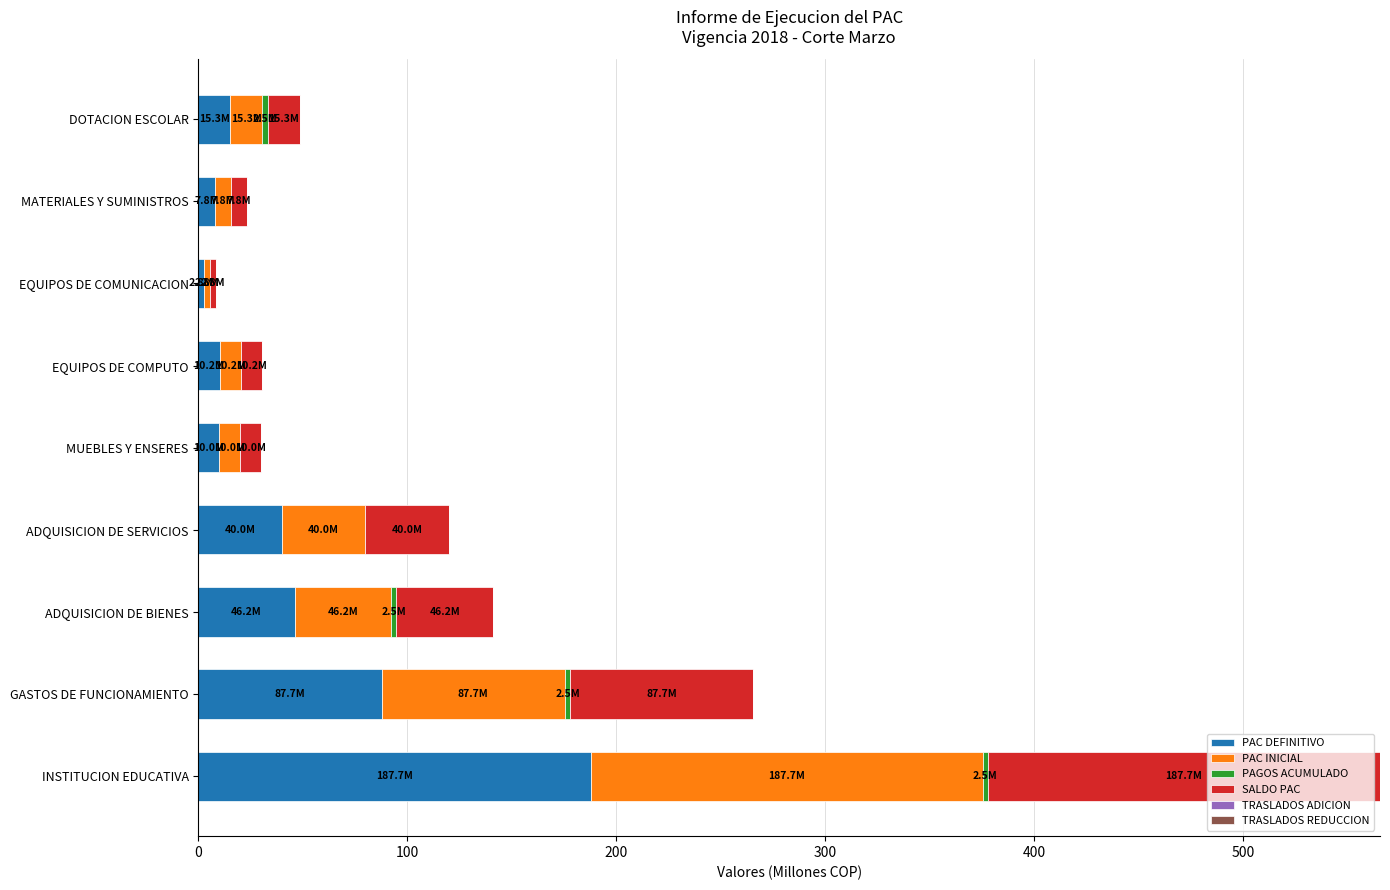

At which category is the sum across all series the highest?

INSTITUCION EDUCATIVA